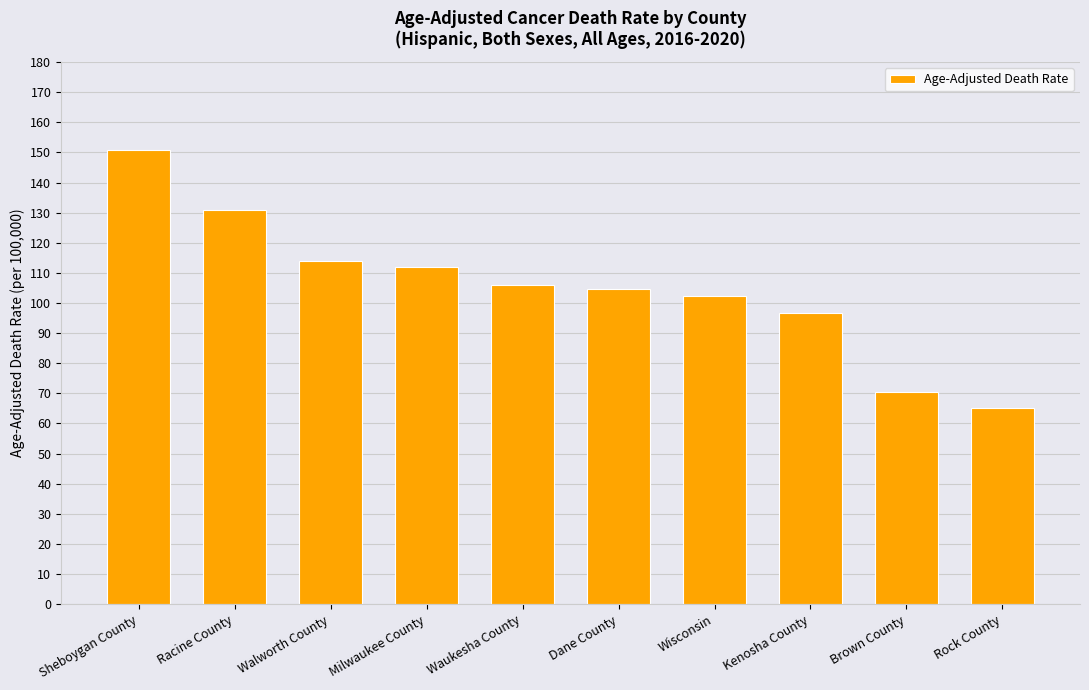

What value does the data have at Walworth County?

114.0